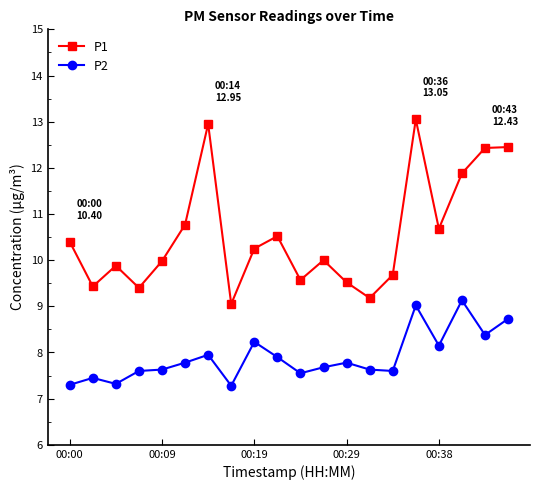

List the series in order of their overall mean, lowest first.

P2, P1